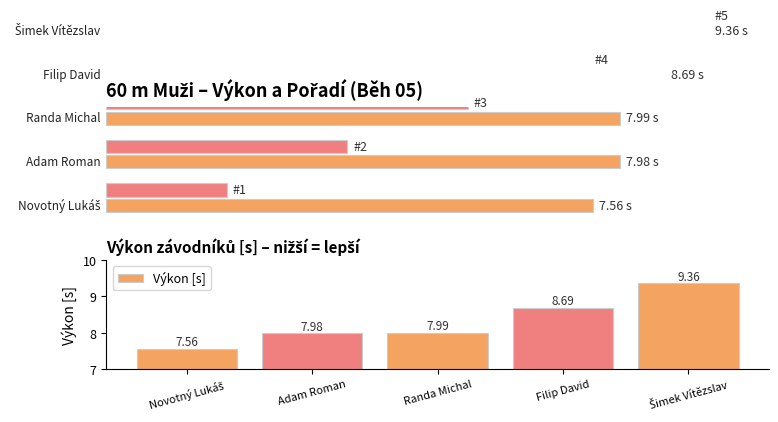

Rank the categories by value from highest to lowest.

Šimek Vítězslav, Filip David, Randa Michal, Adam Roman, Novotný Lukáš